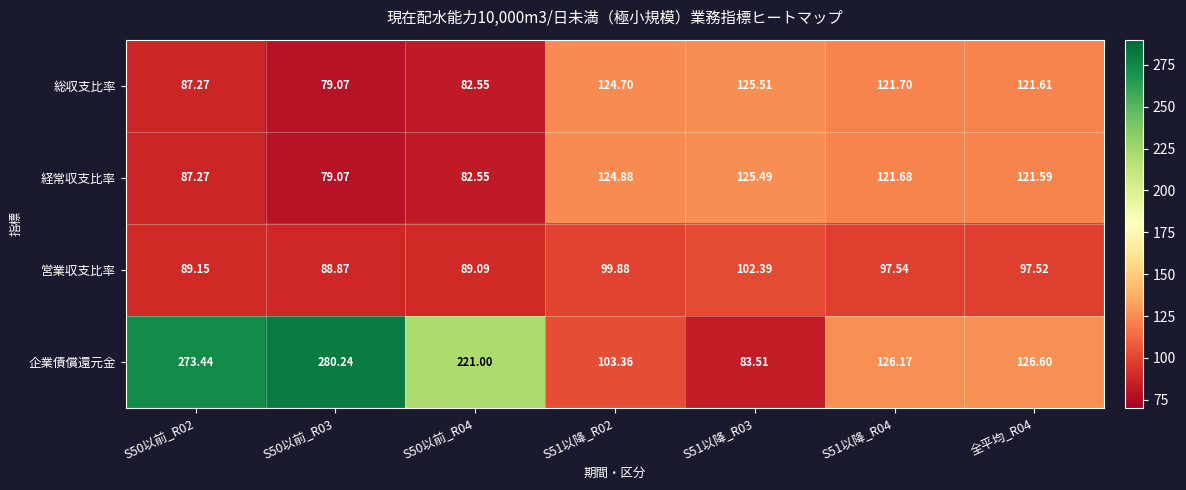

Rank the series at S51以降_R02 from highest to lowest value.

経常収支比率, 総収支比率, 企業債償還元金, 営業収支比率